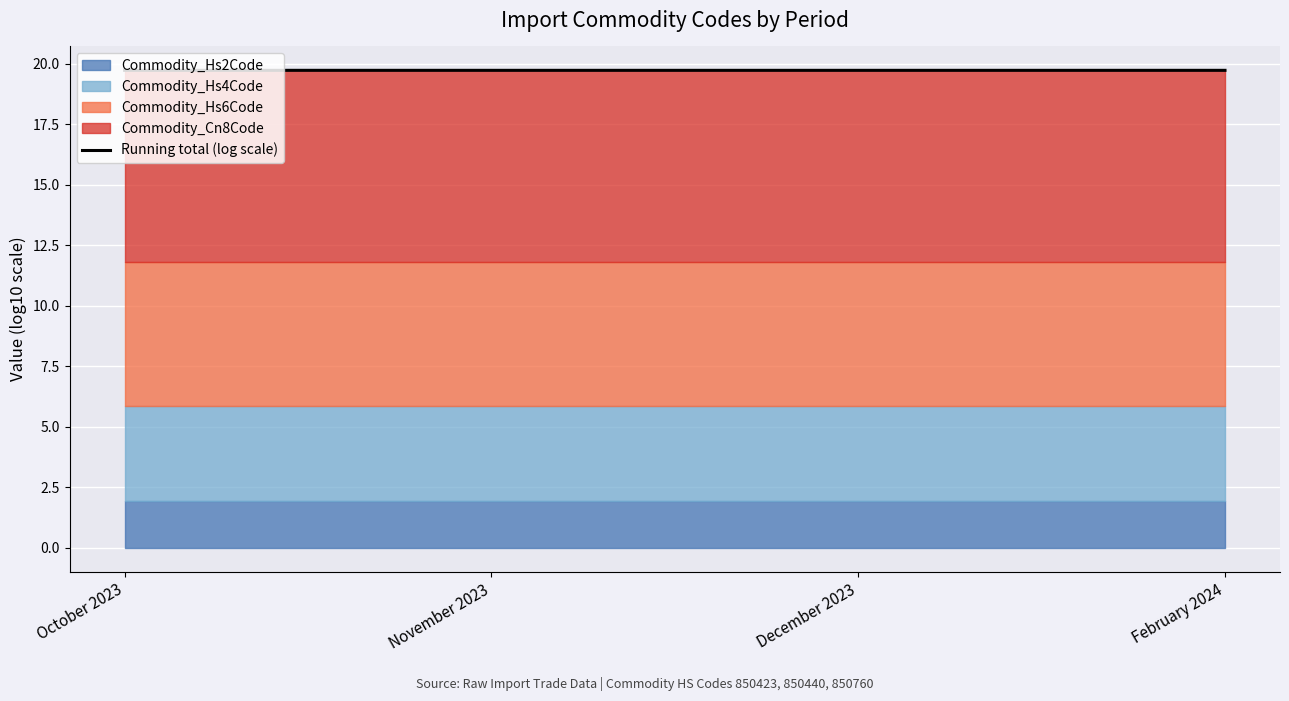

What is the label of the 2nd point from the right?

December 2023